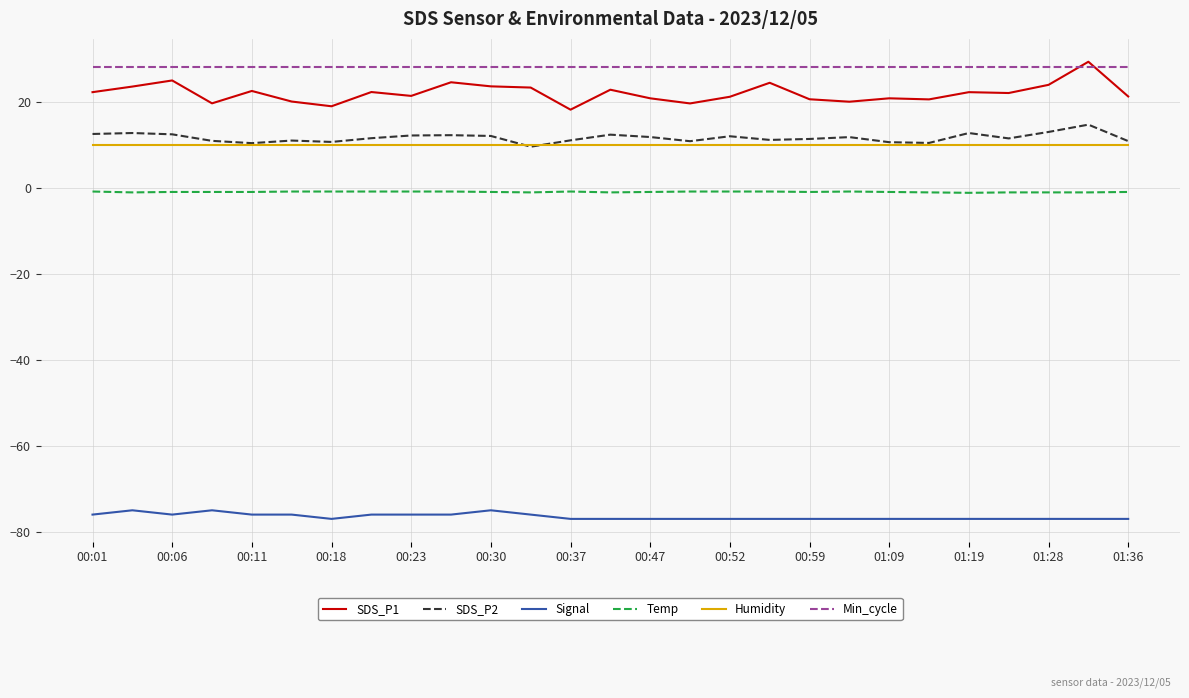

Which series has the widest spread of values?

SDS_P1